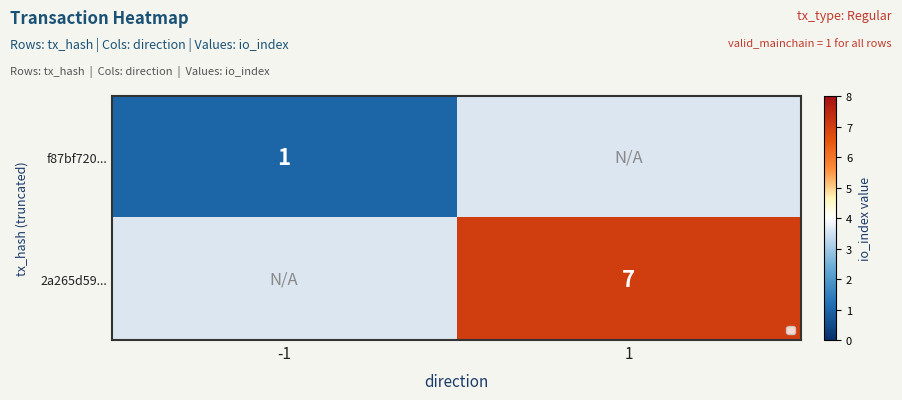

True or false: 2a265d59... has a value of 7 at 1.

True